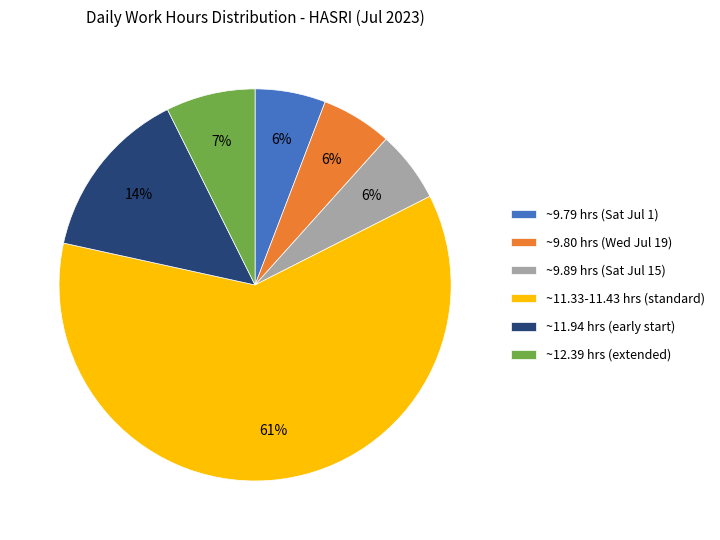

What percentage is the ~9.89 hrs (Sat Jul 15) slice, to the nearest percent?

6%